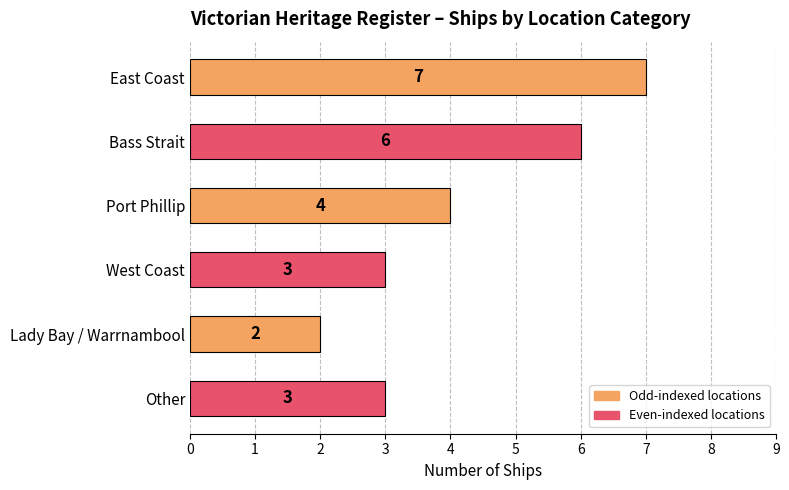

What is the average value?

4